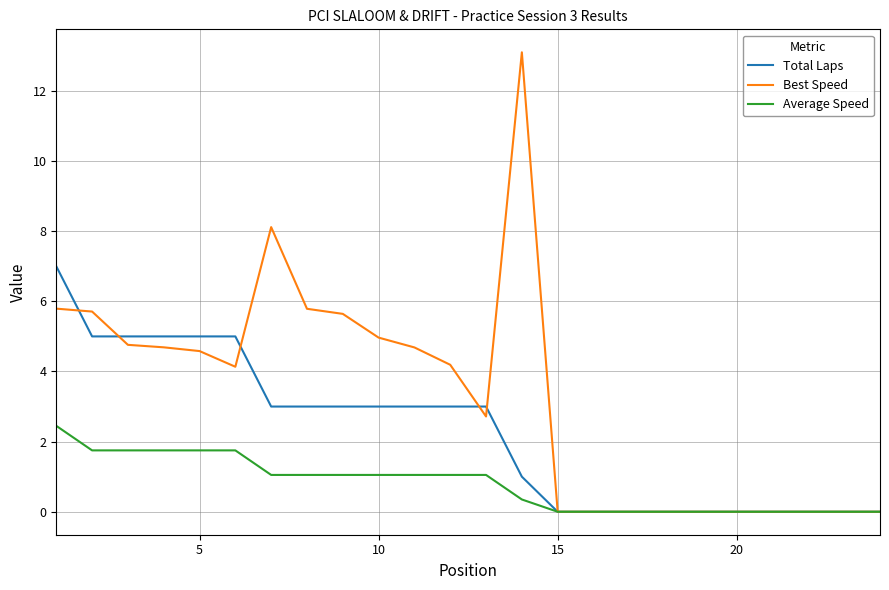

Which series has the largest range (max minus min)?

Best Speed